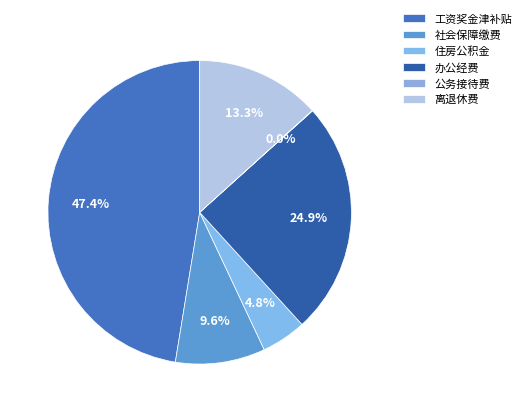

Rank the categories by value from lowest to highest.

公务接待费, 住房公积金, 社会保障缴费, 离退休费, 办公经费, 工资奖金津补贴